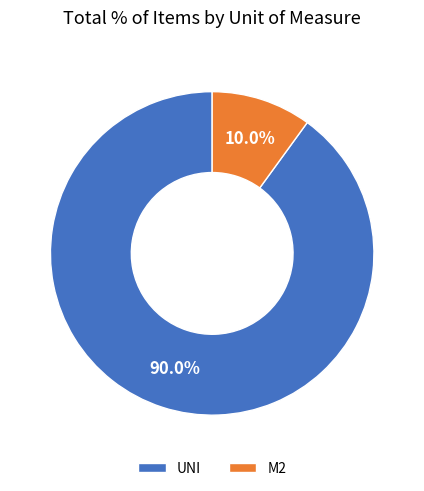

What is the smallest slice in the pie chart?

M2